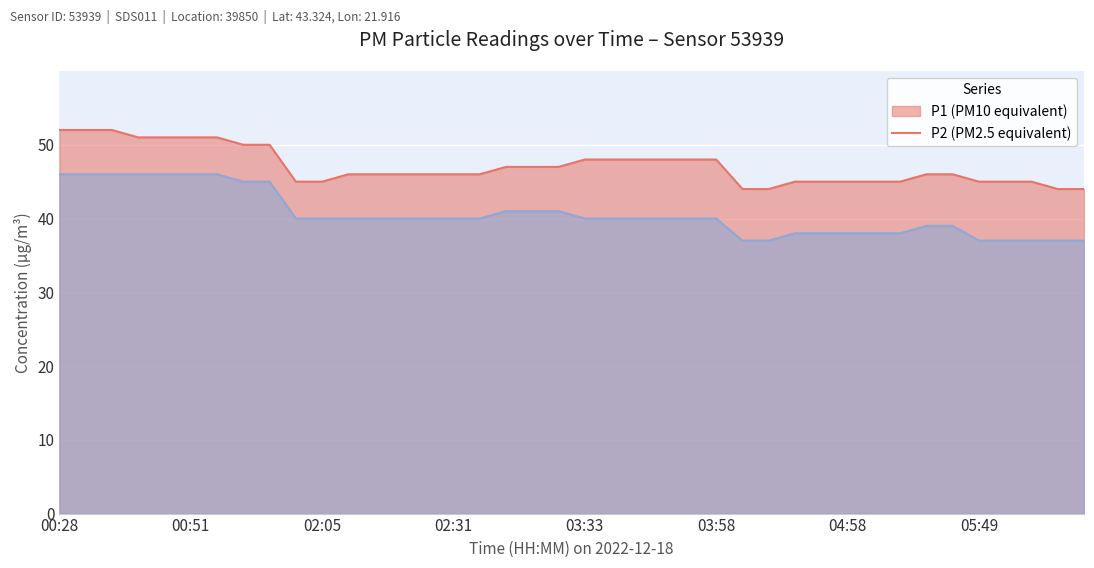

True or false: P1 has a value of 66 at 05:03.

False